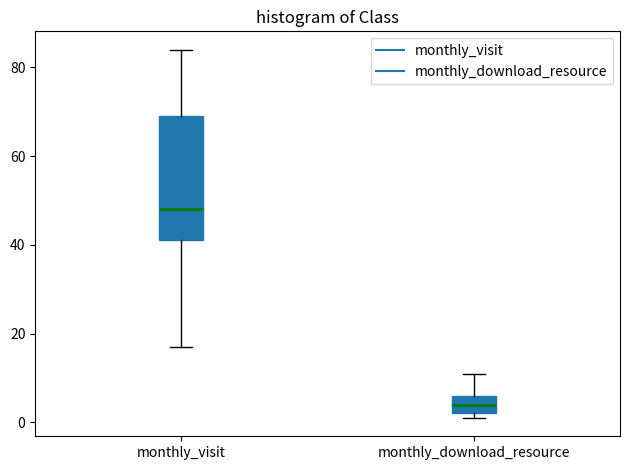

Reading left to right, transcribe this box plot: for each box, give where its median line is, the range the box spans, and where its two whiskers end, as read against the y-axis. The values are not printed on the chart, so give them approximately, as read against the axis.

monthly_visit: median 48, box 42 to 70, whiskers 18 to 84
monthly_download_resource: median 4, box 2 to 6, whiskers 2 (just below the box's lower edge) to 12